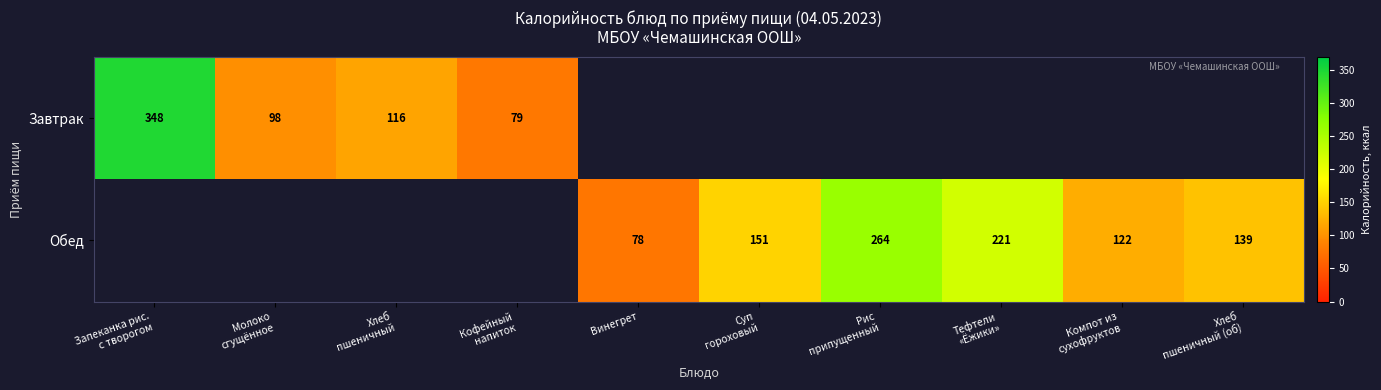

True or false: Обед has a value of 78 at Винегрет.

True